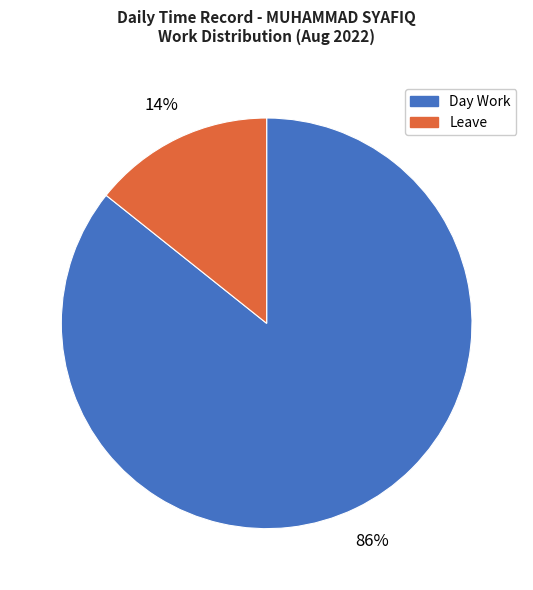

To the nearest percent, what is the average slice percentage?

50%